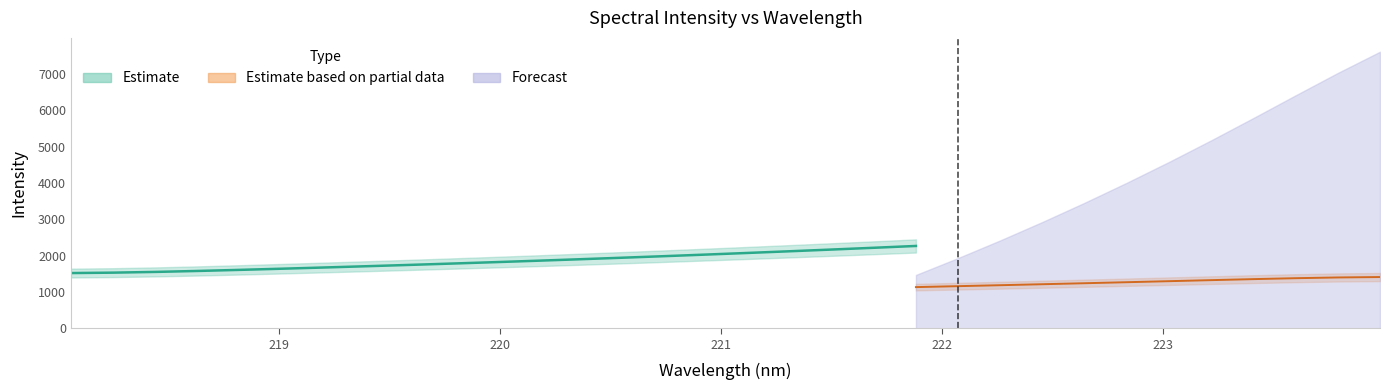

What is the label of the 31st point from the right?

218.2508